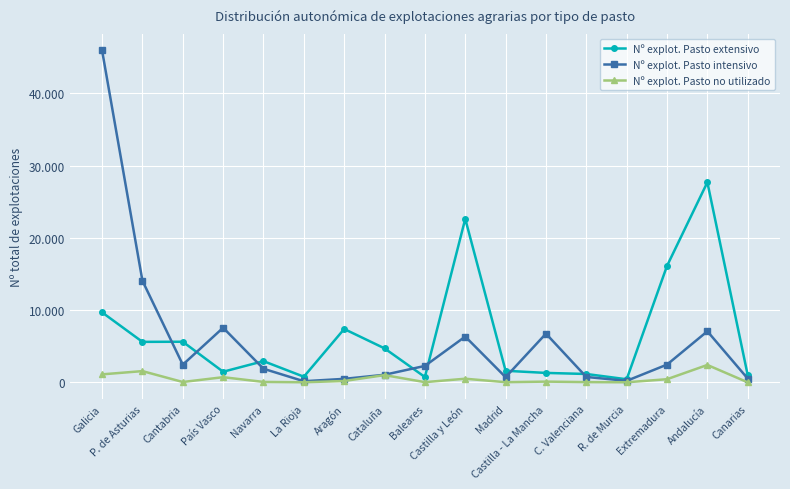

What are all the series names shown in the legend?

Nº explot. Pasto extensivo, Nº explot. Pasto intensivo, Nº explot. Pasto no utilizado